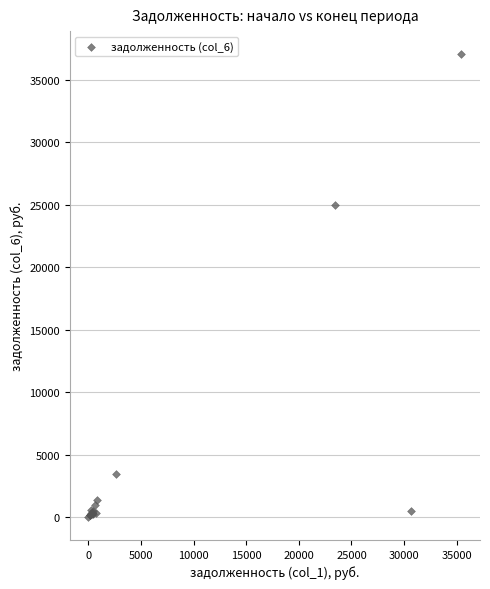

What Y value in the scatter plot is closest to 18526?

24986.9